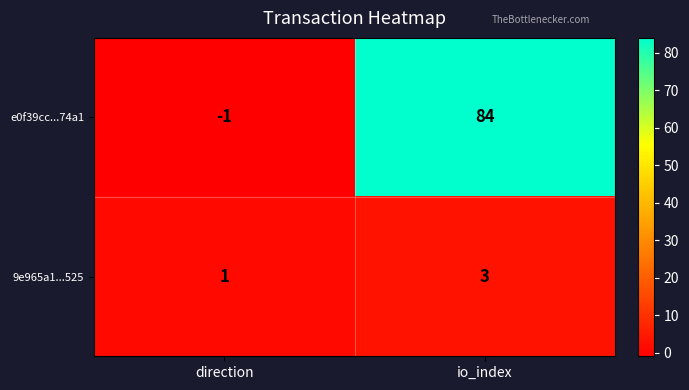

Reading right to left, extract all data points from this chart.

e0f39cc...74a1: io_index=84	direction=-1
9e965a1...525: io_index=3	direction=1